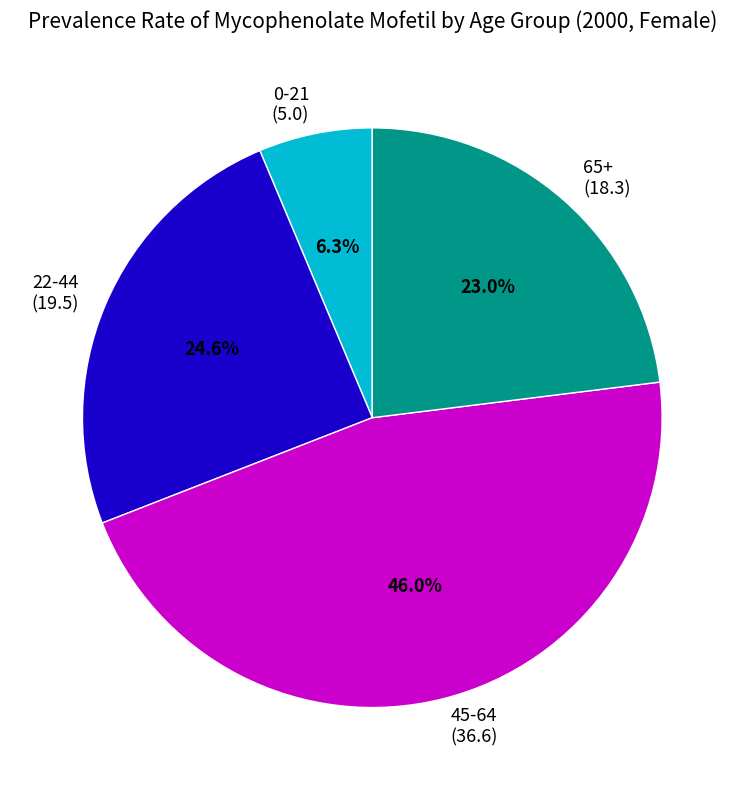

Approximately how many times larger is the value at 0-21 compared to 22-44?

0.3